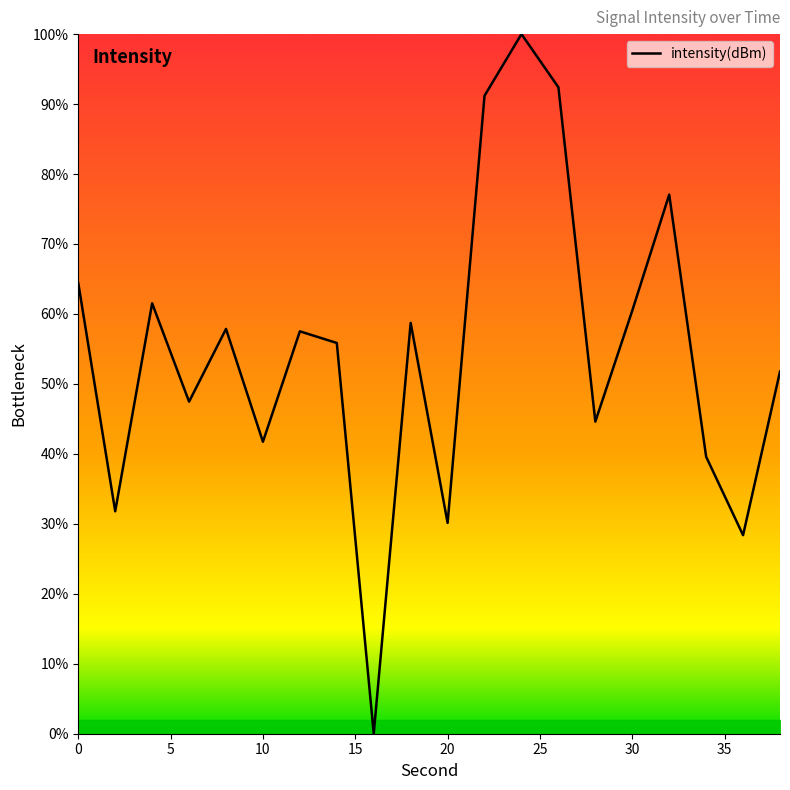

What is the difference between the maximum and minimum values?

100.0